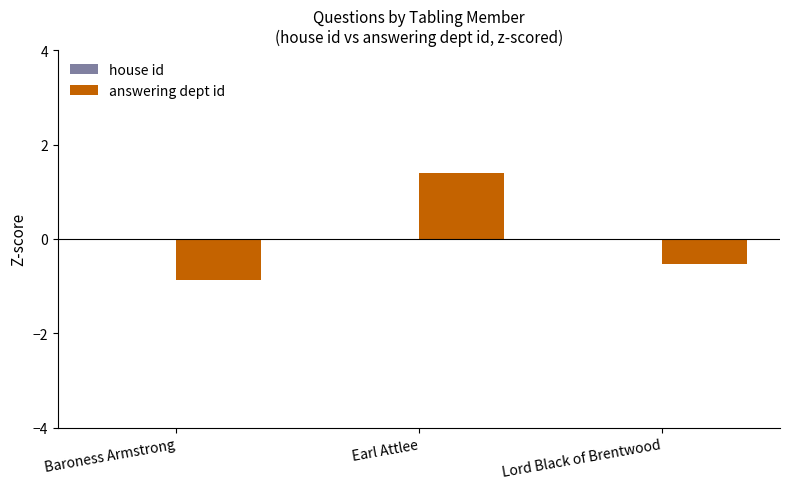

True or false: the data shows -0.5 at Lord Black of Brentwood.

True